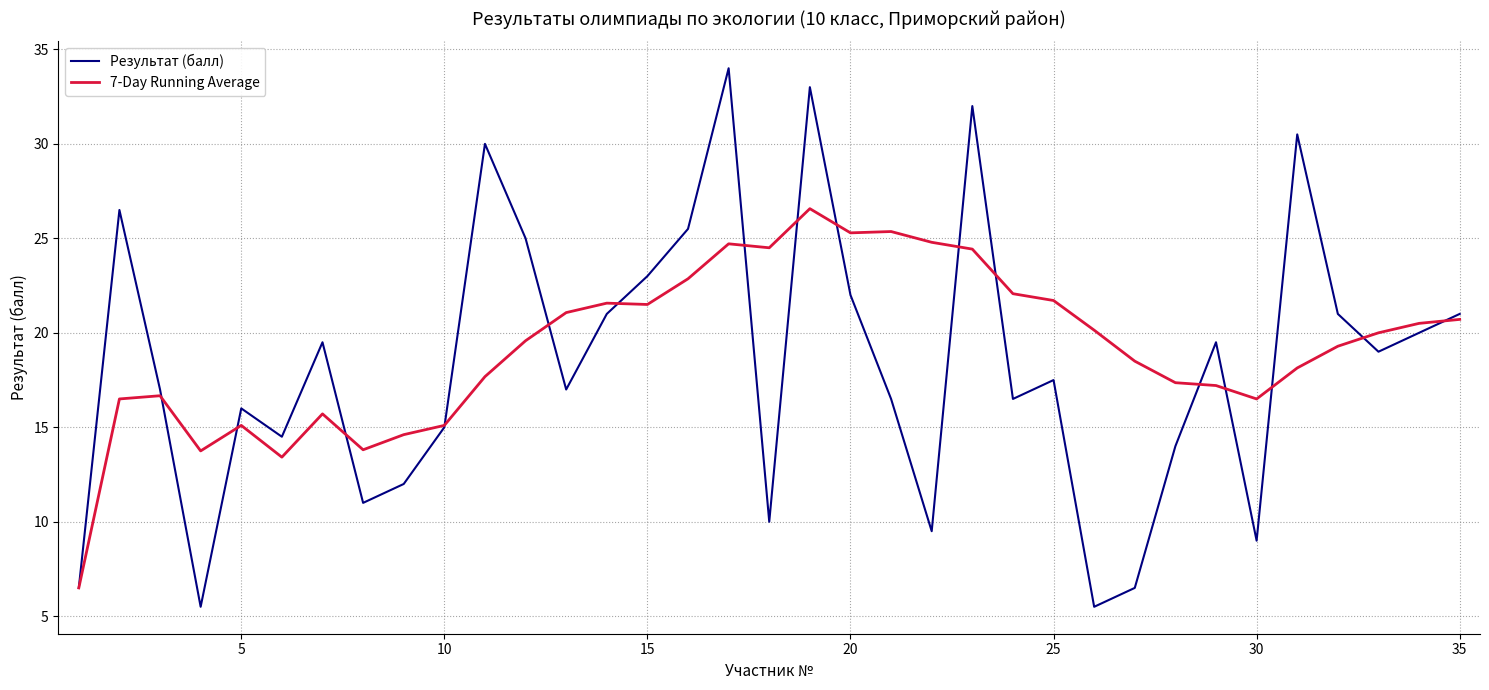

True or false: Результат (балл) has more than 0 points higher than both neighbors.

True